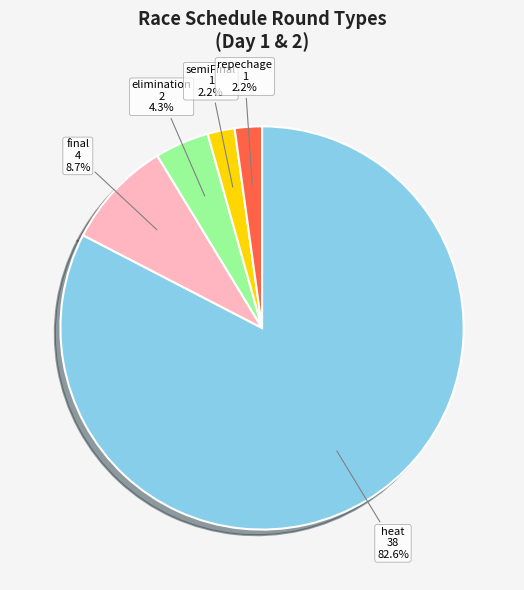

Does any single category account for the majority?

Yes